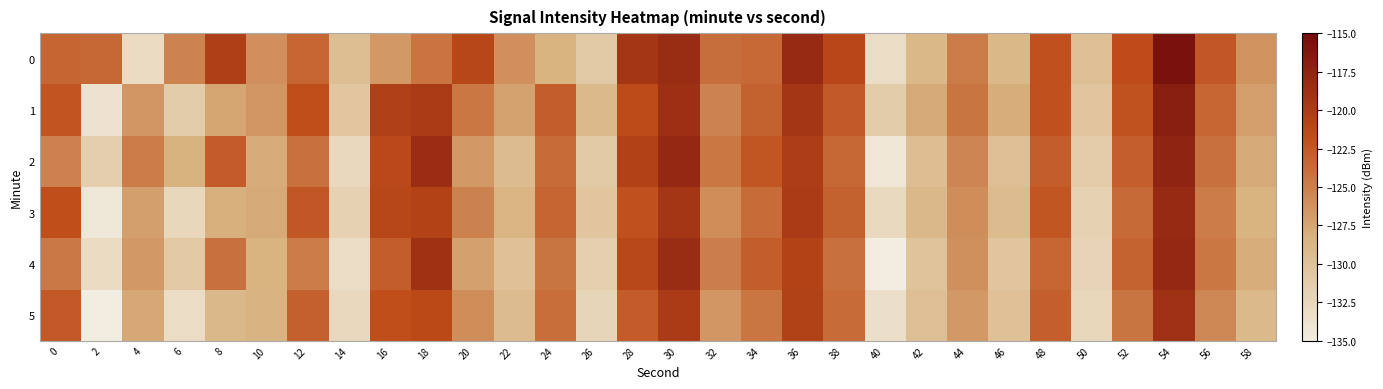

What is the smallest value displayed?

-135.0